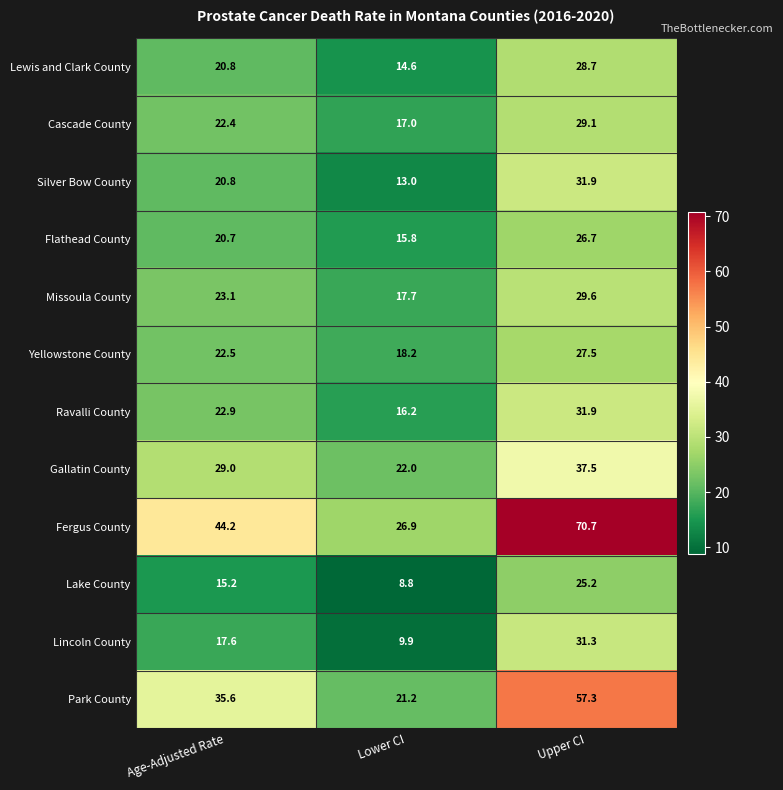

What is the approximate value of Lake County at Lower CI?

8.8